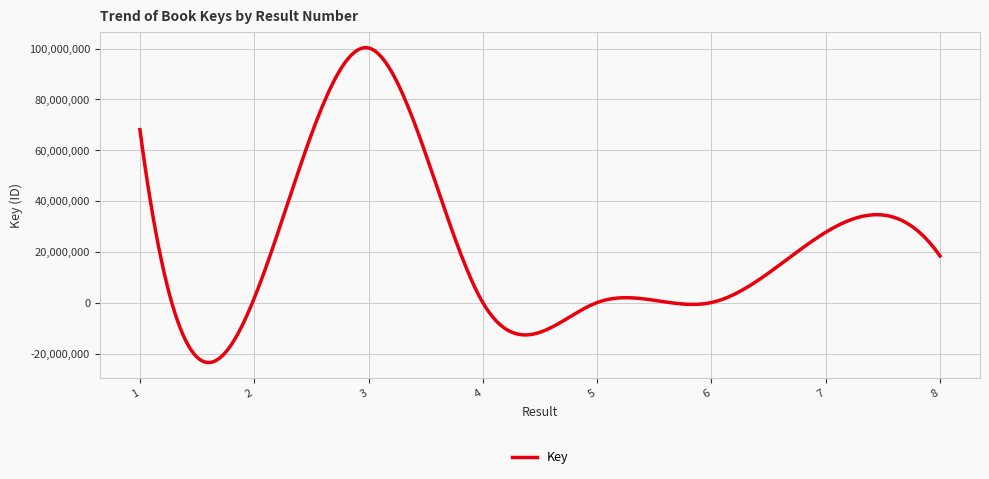

What is the greatest value displayed?

100350741.3